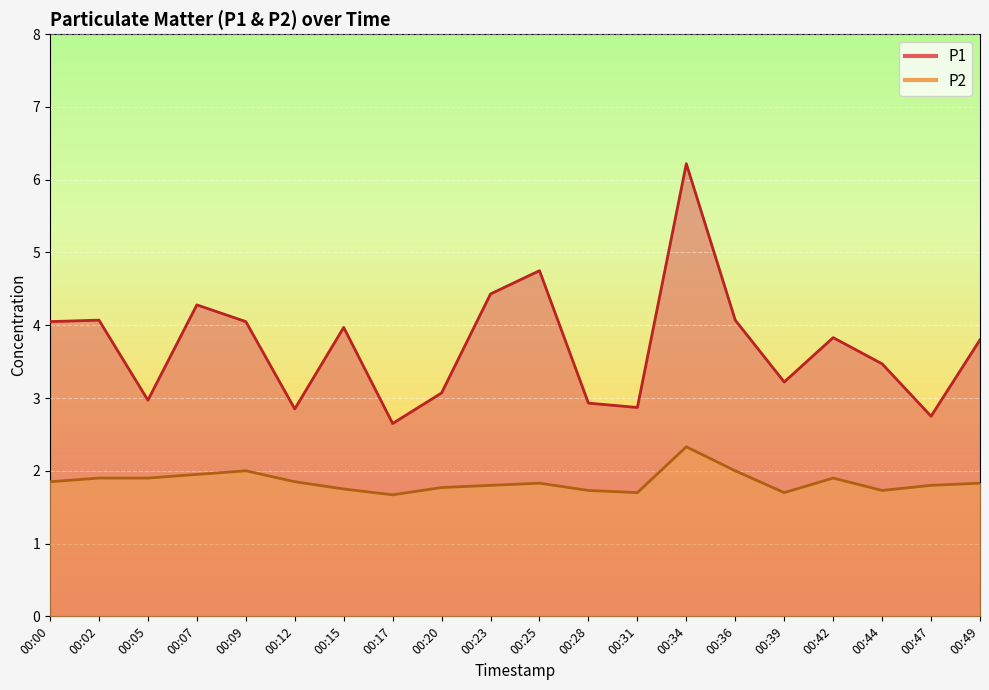

At how many categories does at least one series exceed 5?

1